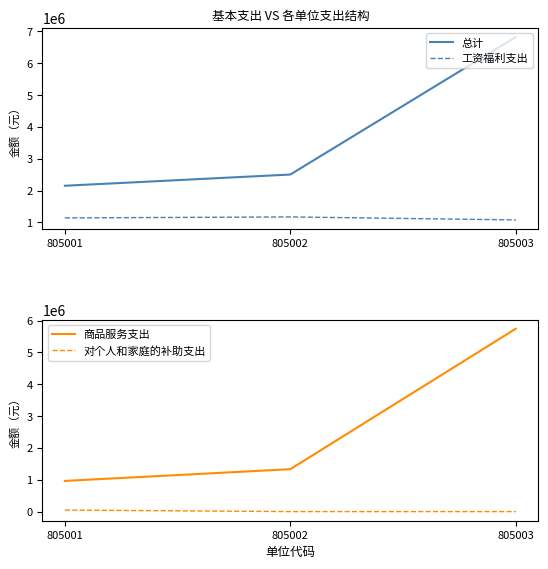

Where does the 商品服务支出 series first go above 1332179?

805003